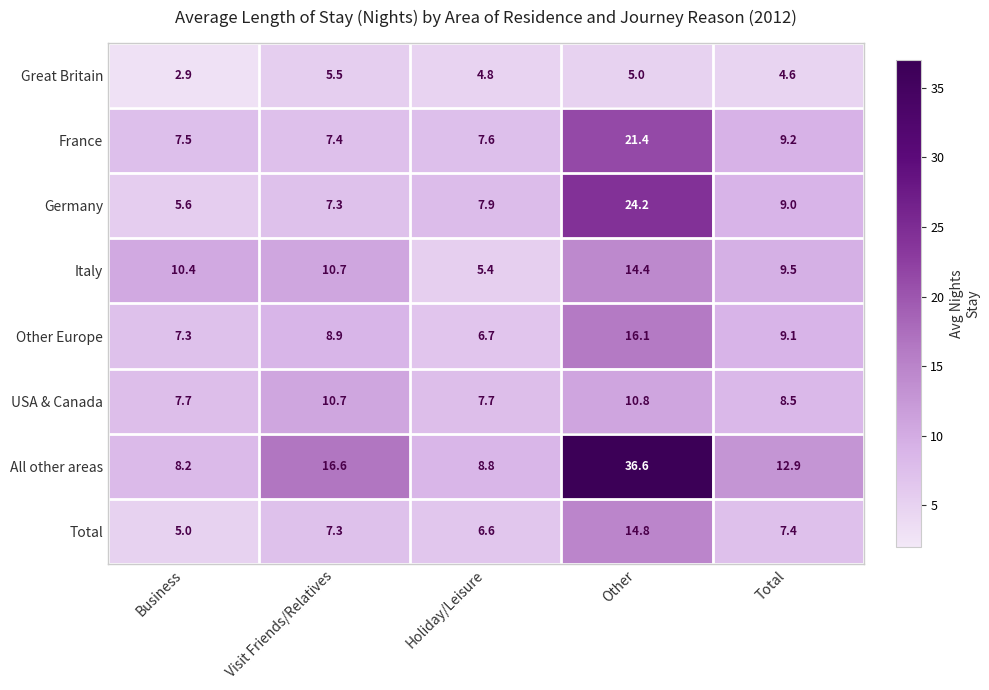

How many values in the Other Europe series exceed 8?

3